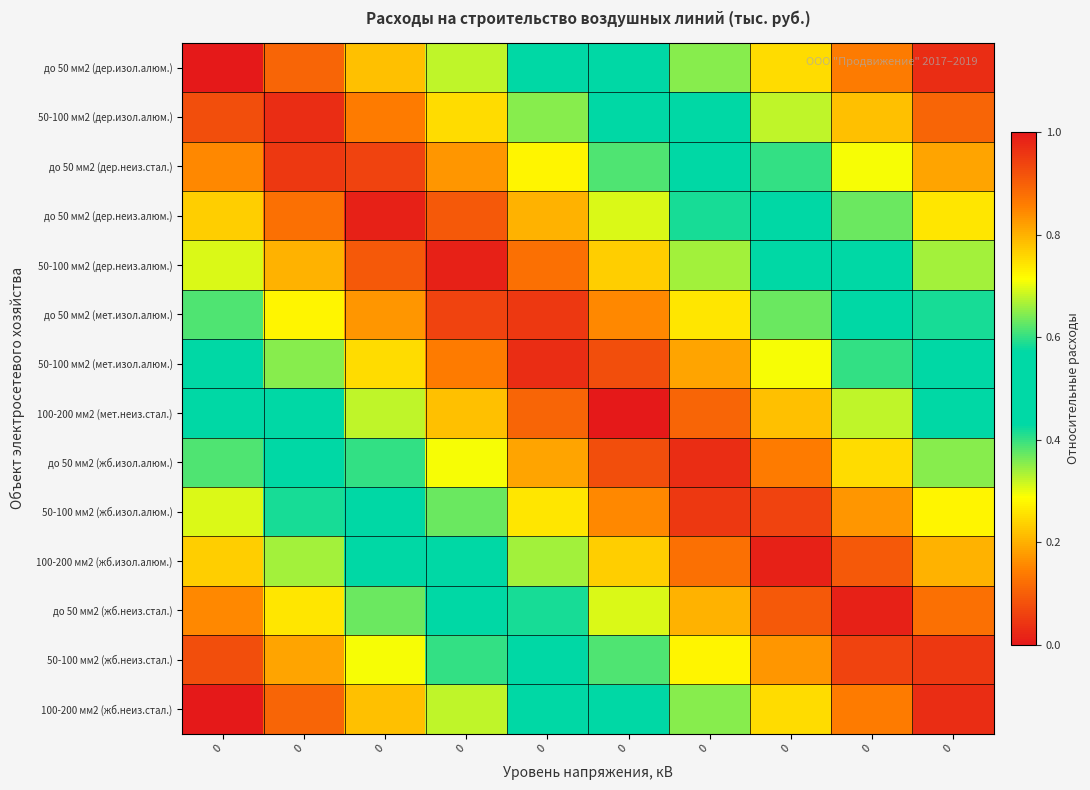

What is the total value across all series at 0?

7.0